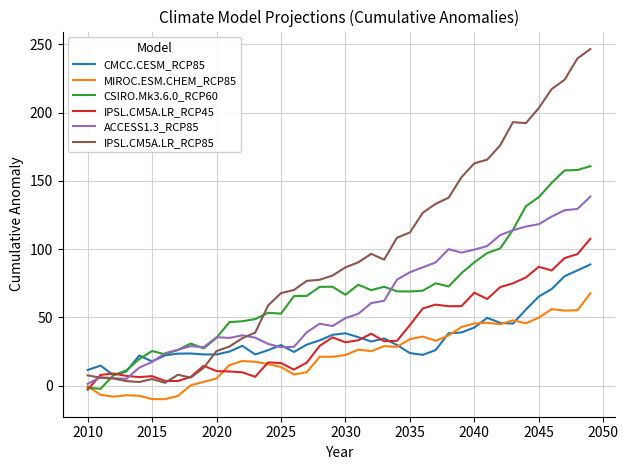

Which series has the largest total across all categories?

IPSL.CM5A.LR_RCP85